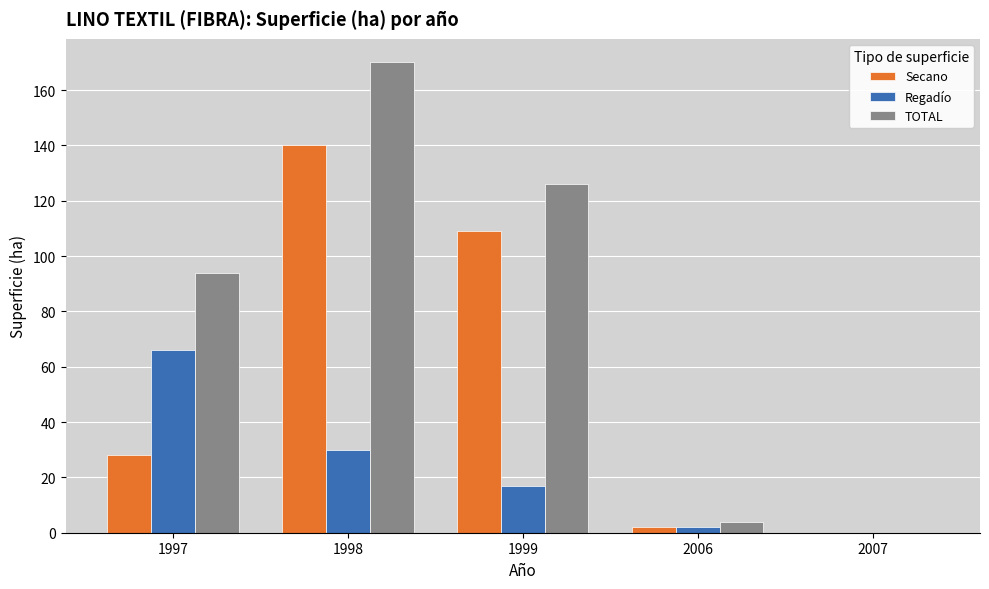

What value does the TOTAL series have at 1999, to the nearest 10?

130